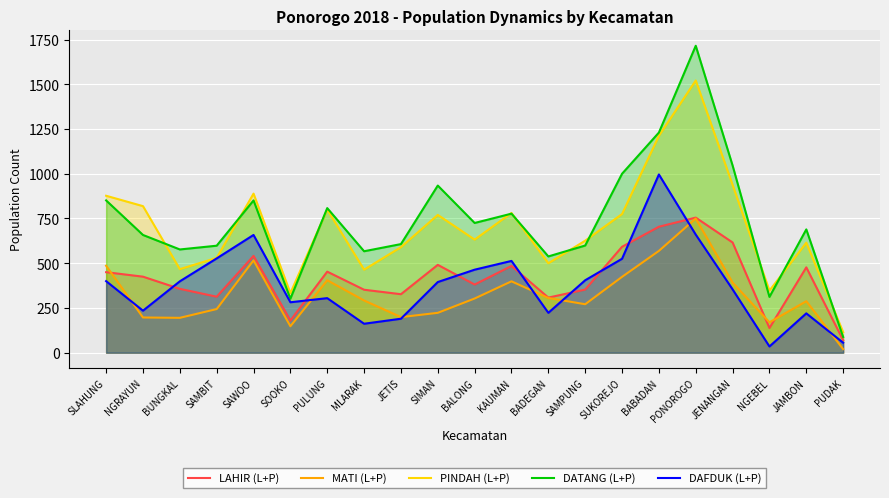

After their last crossing, which series has the higher values: LAHIR (L+P) or DAFDUK (L+P)?

LAHIR (L+P)